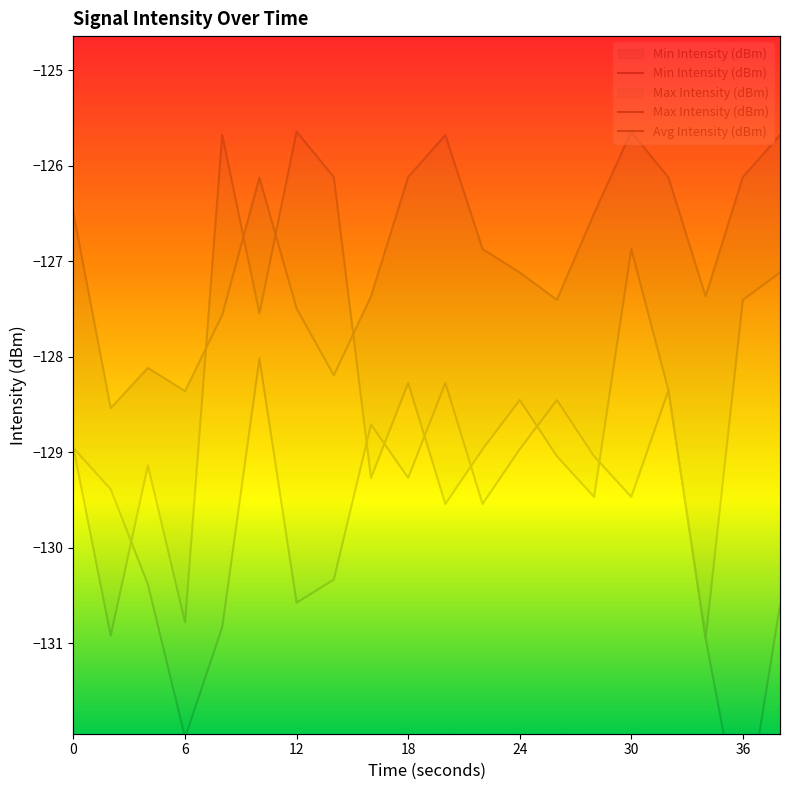

Does the chart have visible grid lines?

No